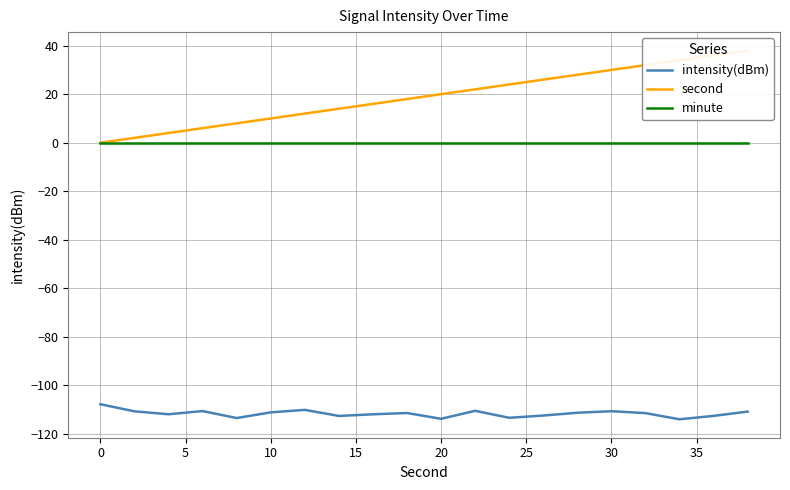

Which series has the largest total across all categories?

second